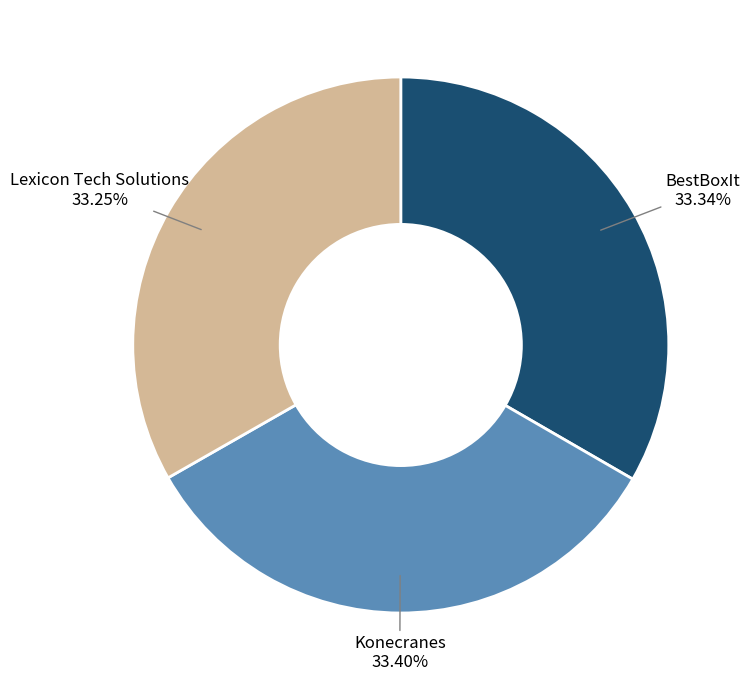

Is there any slice that represents more than half of the pie?

No